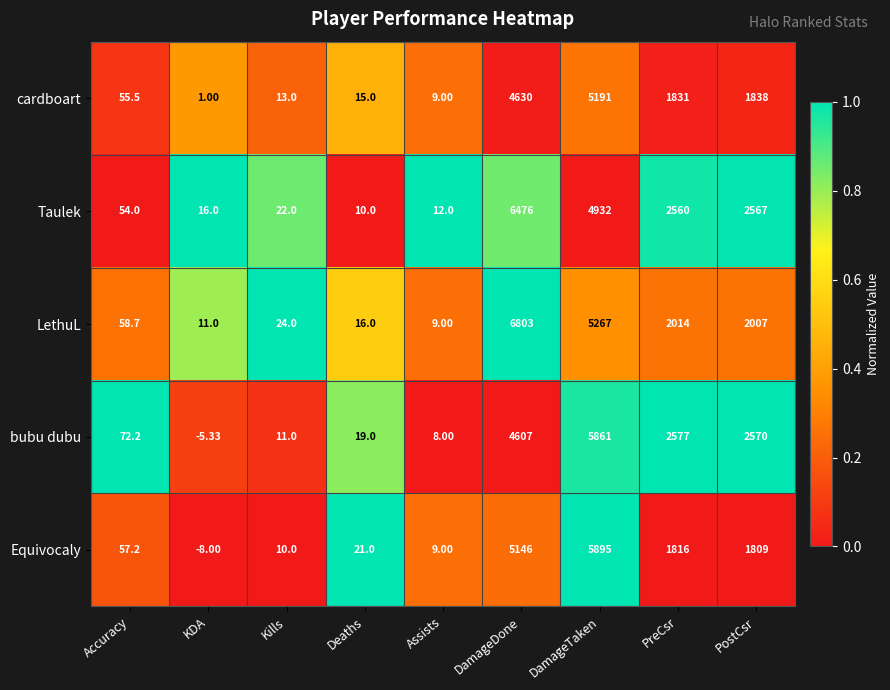

Is the value of cardboart at DamageTaken greater than the value of LethuL at DamageDone?

No